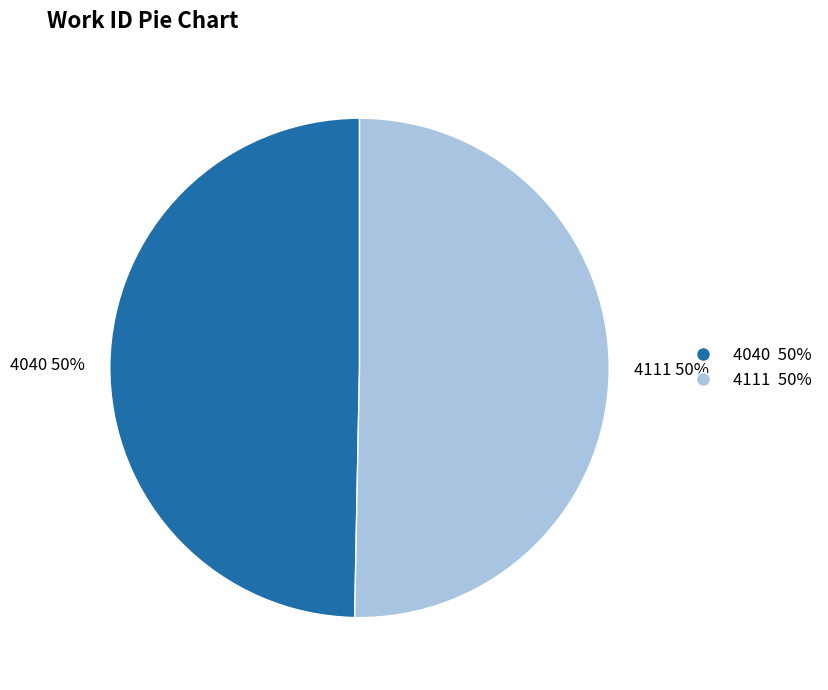

What is the majority slice?

4111